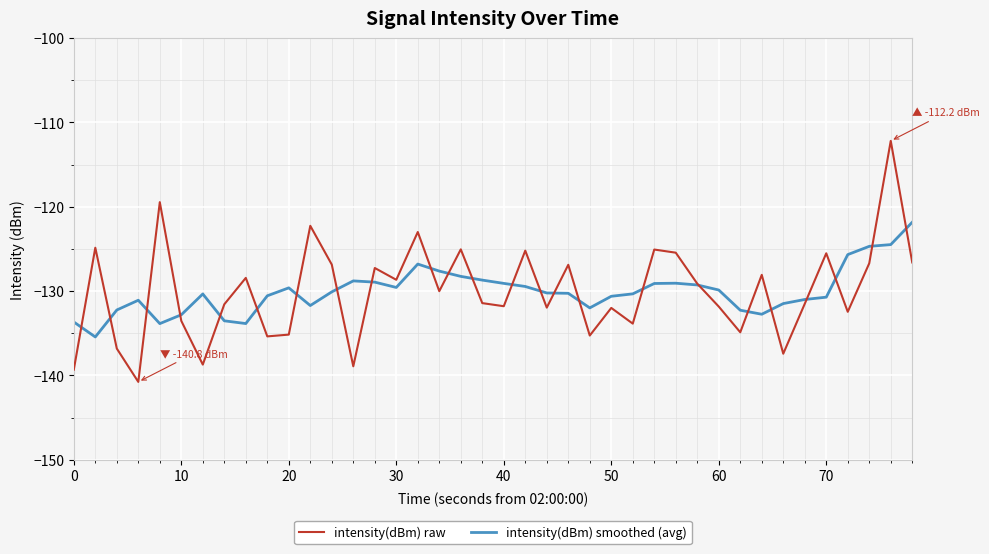

How many times do intensity(dBm) smoothed (avg) and intensity(dBm) raw cross each other?

24